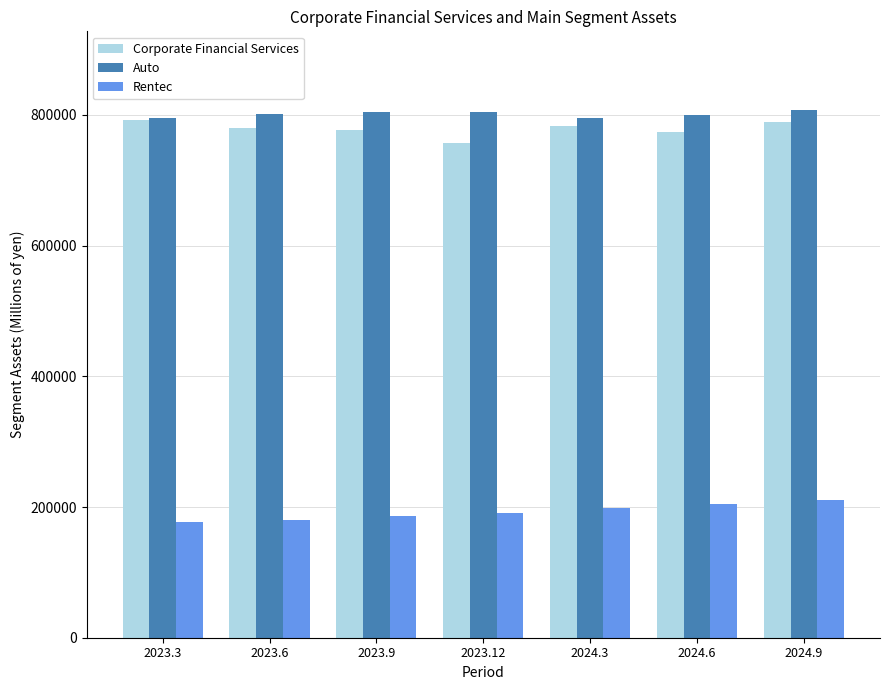

At which category is the sum across all series the highest?

2024.9